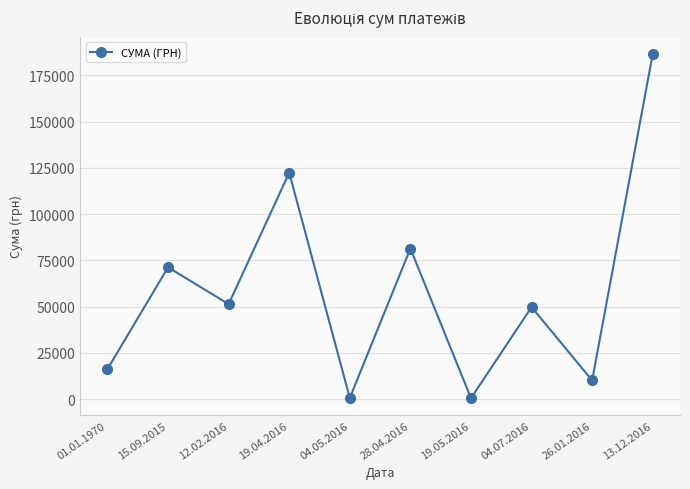

What is the difference between the values at 12.02.2016 and 15.09.2015?

19902.2